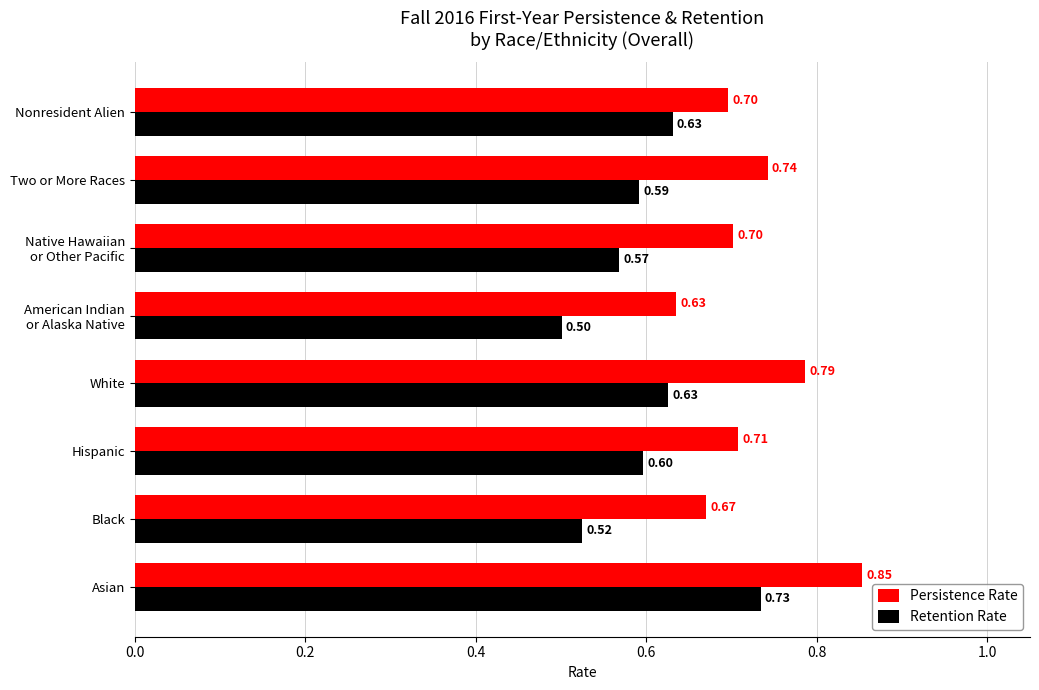

Which series has the largest total across all categories?

Persistence Rate